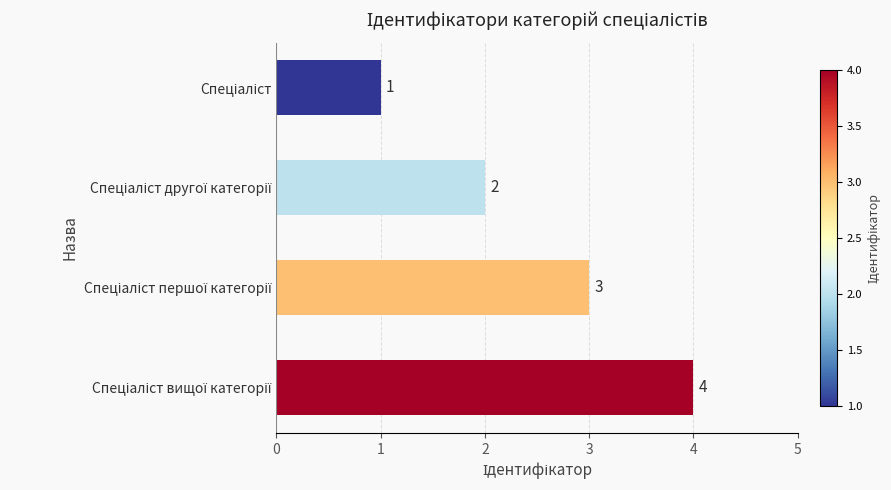

What is the value of the 2nd bar from the top?

2